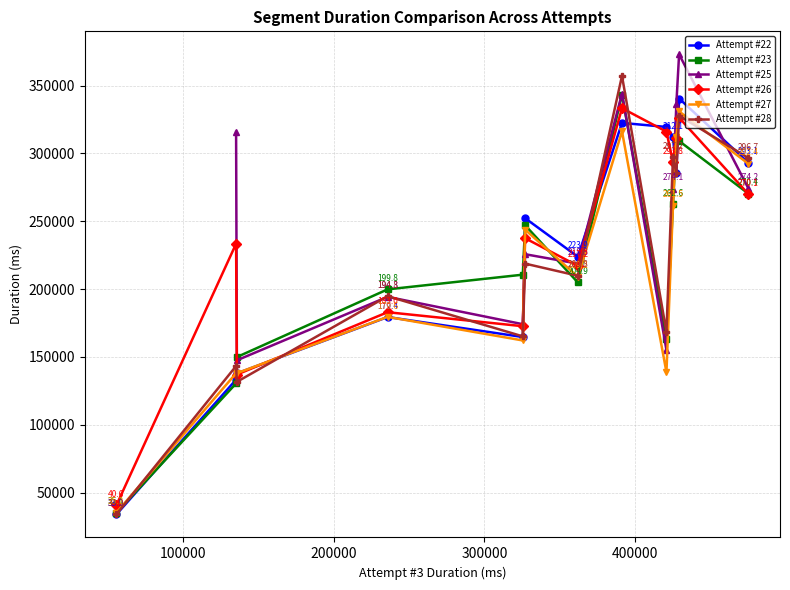

What is the value of the Attempt #26 point at the 11th from the left?

311214